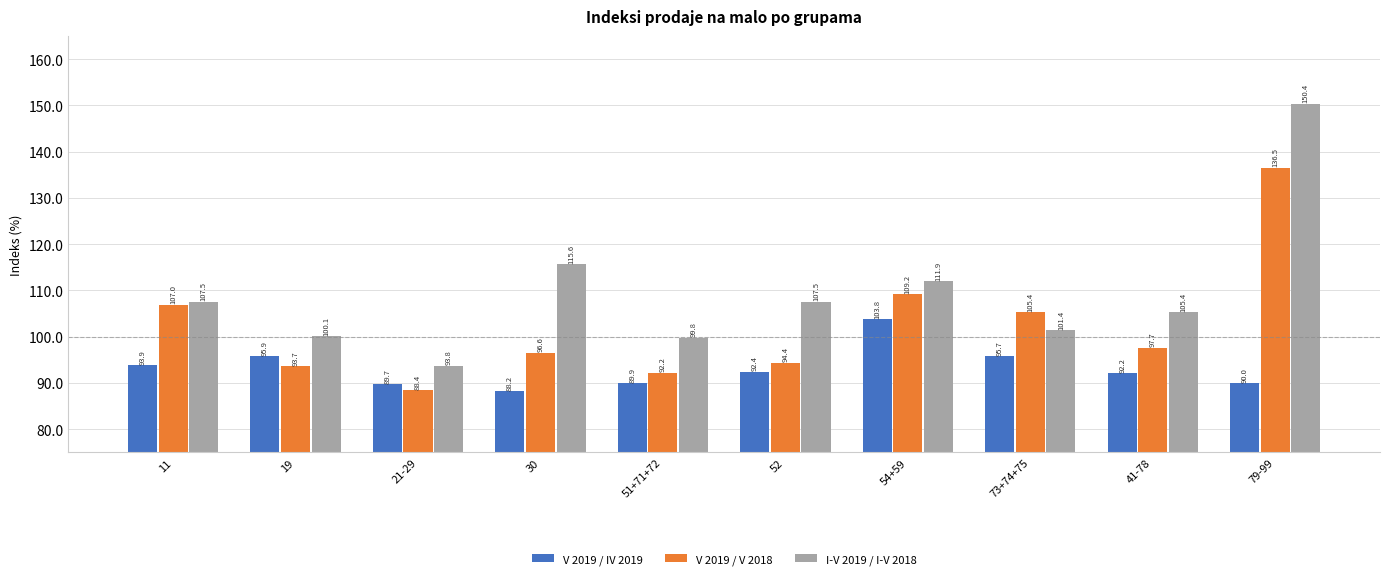

At how many categories does at least one series exceed 106?

5